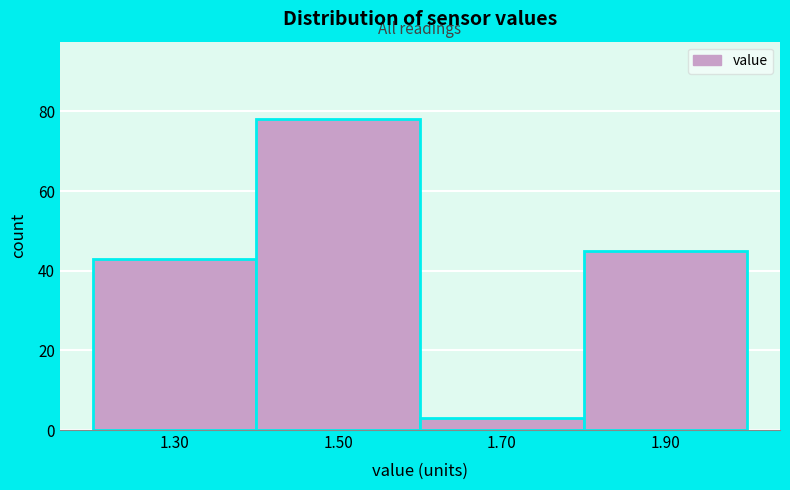

Reading left to right, transcribe all the data shown in this chart.

1.30=43	1.50=78	1.70=3	1.90=45